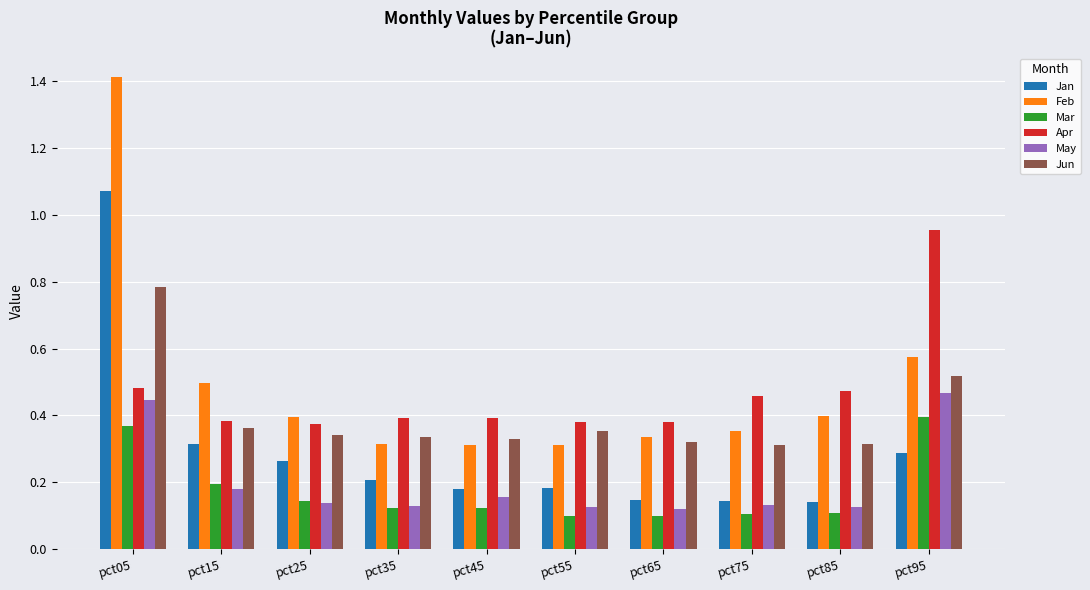

Which label corresponds to the largest value in the chart?

pct05